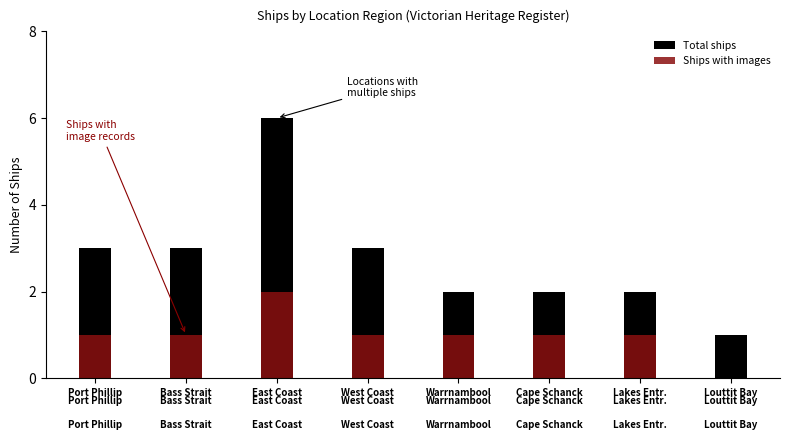

What are all the series names shown in the legend?

Total ships, Ships with images